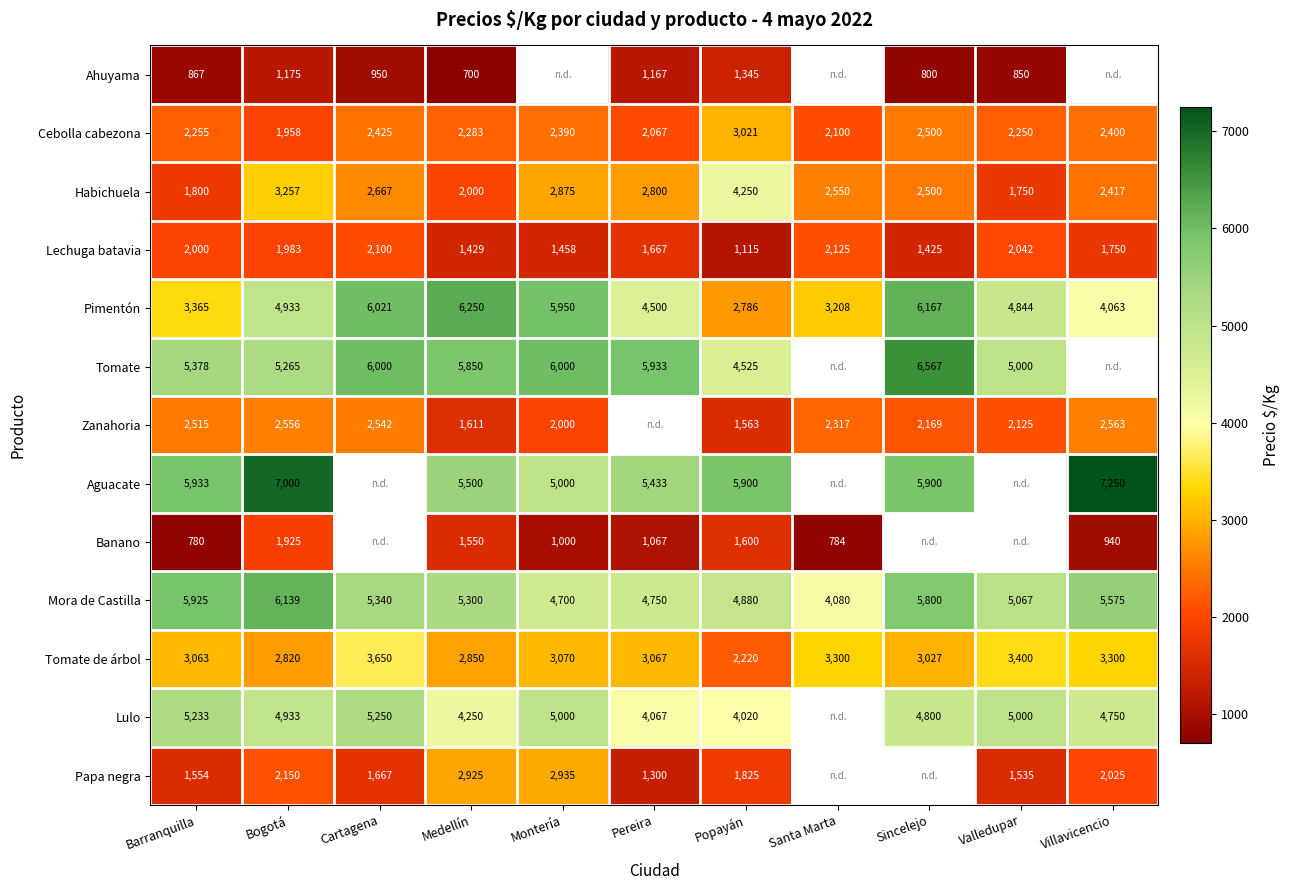

At which label does Tomate de árbol reach its minimum?

Popayán